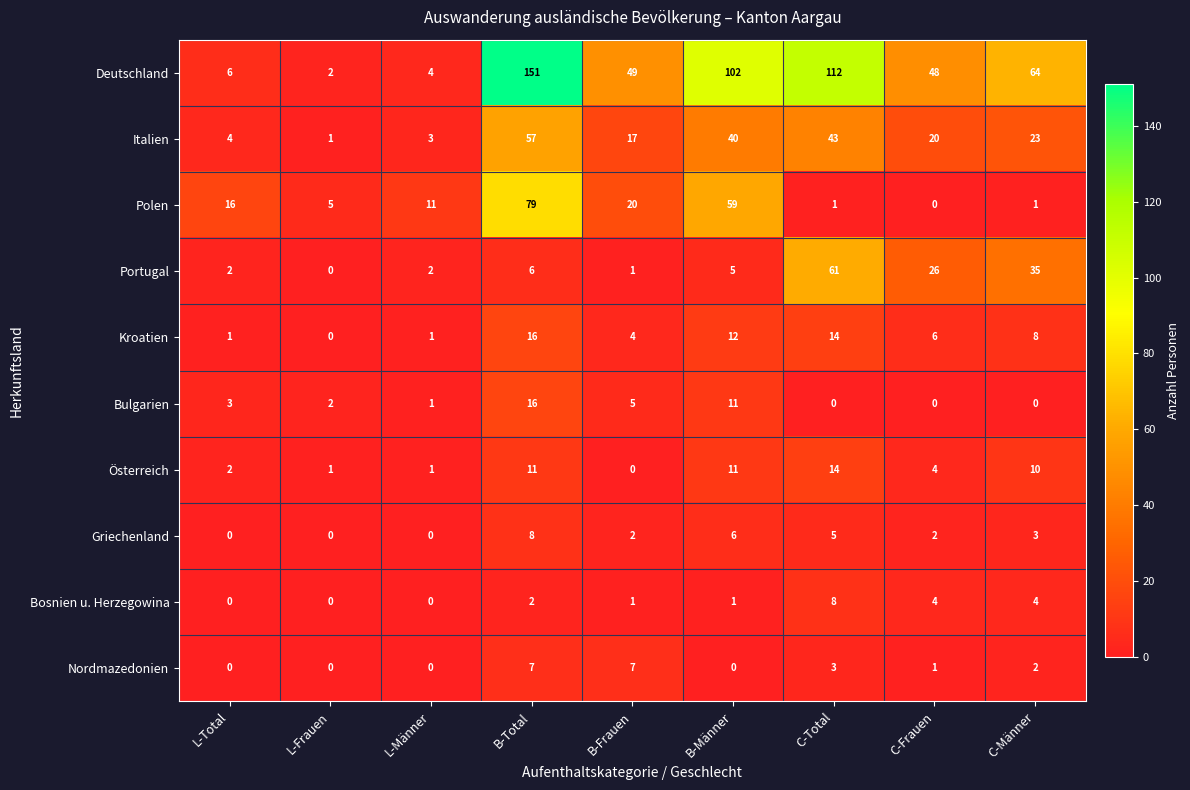

What is the total value across all series at B-Total?

353